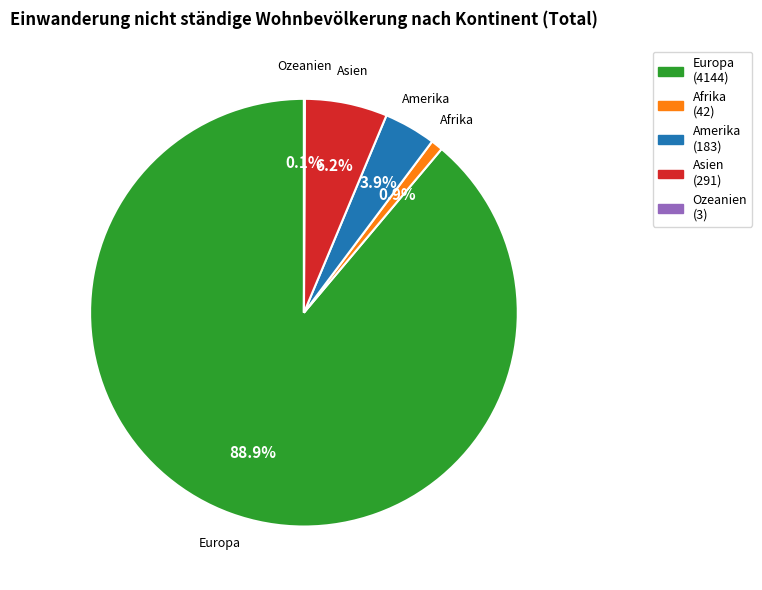

To the nearest percent, what percentage of the pie is Afrika?

1%